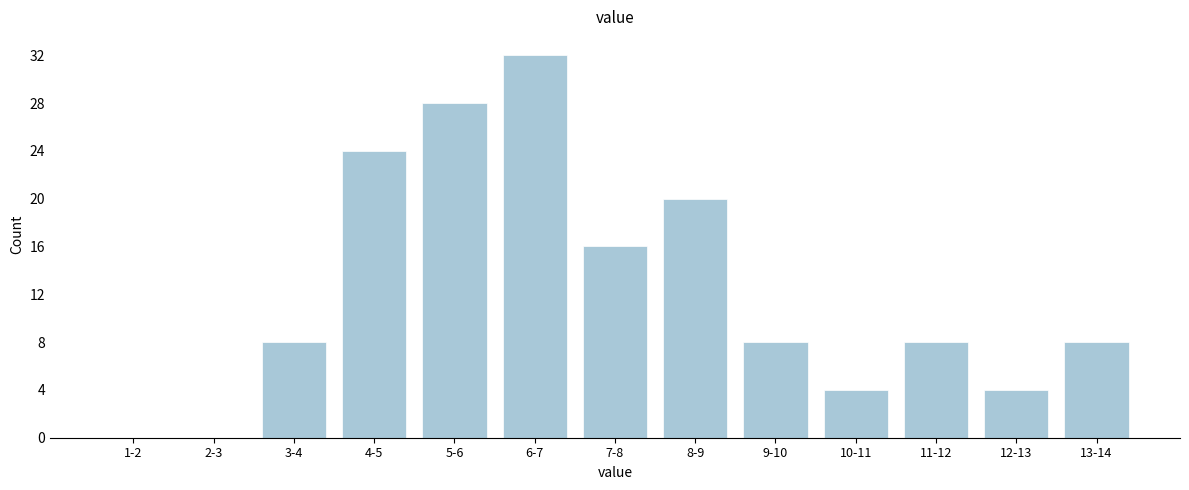

Reading left to right, list all the values displayed in this chart.

1-2=0	2-3=0	3-4=8	4-5=24	5-6=28	6-7=32	7-8=16	8-9=20	9-10=8	10-11=4	11-12=8	12-13=4	13-14=8